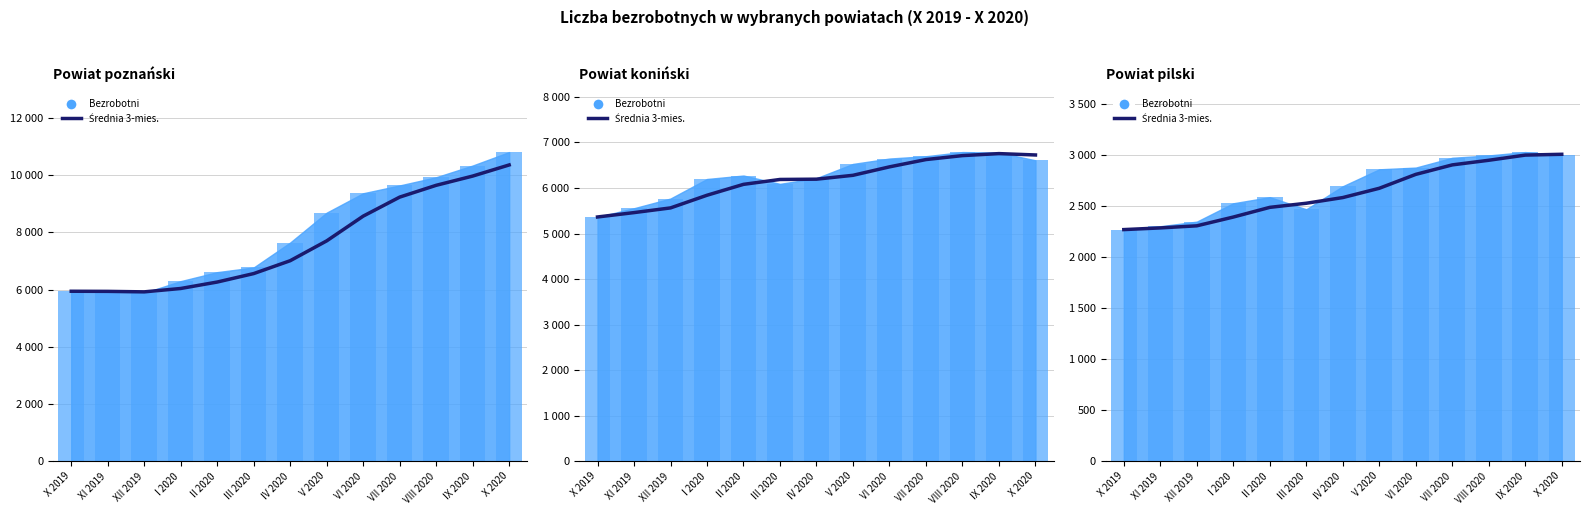

Where is the data nearest to the value 2640?

V 2020